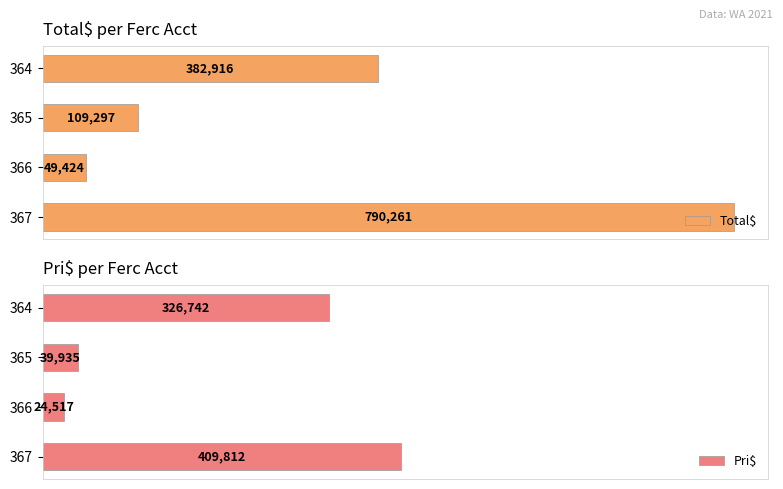

How many distinct data groups are displayed?

2